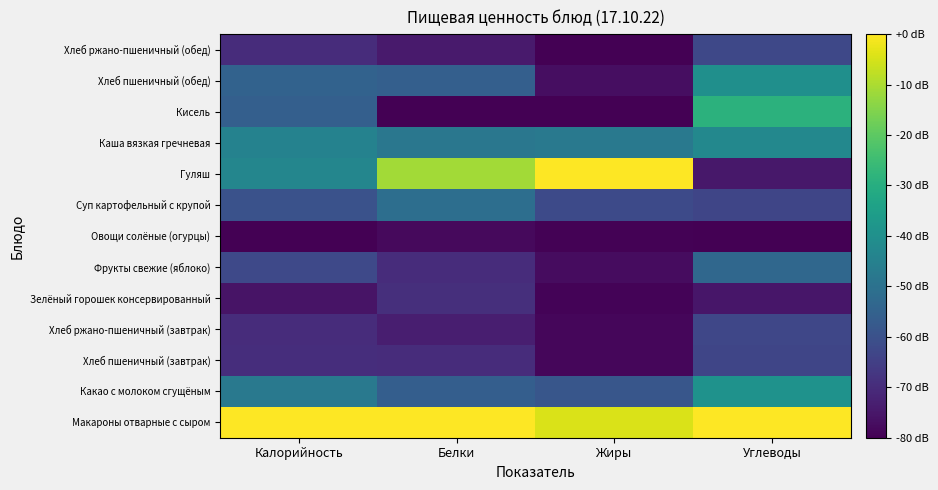

Reading left to right, extract all data points from this chart.

Макароны отварные с сыром: Калорийность=0.0	Белки=0.0	Жиры=-4.5	Углеводы=0.0
Какао с молоком сгущёным: Калорийность=-47.7	Белки=-56.1	Жиры=-58.7	Углеводы=-39.1
Хлеб пшеничный (завтрак): Калорийность=-69.6	Белки=-69.9	Жиры=-78.7	Углеводы=-63.4
Хлеб ржано-пшеничный (завтрак): Калорийность=-69.9	Белки=-73.2	Жиры=-78.6	Углеводы=-63.0
Зелёный горошек консервированный: Калорийность=-75.9	Белки=-69.1	Жиры=-79.4	Углеводы=-75.2
Фрукты свежие (яблоко): Калорийность=-62.3	Белки=-69.8	Жиры=-77.4	Углеводы=-53.2
Овощи солёные (огурцы): Калорийность=-80.0	Белки=-77.8	Жиры=-79.6	Углеводы=-80.0
Суп картофельный с крупой: Калорийность=-59.7	Белки=-51.0	Жиры=-62.0	Углеводы=-63.2
Гуляш: Калорийность=-43.3	Белки=-11.2	Жиры=0.0	Углеводы=-74.8
Каша вязкая гречневая: Калорийность=-44.7	Белки=-48.4	Жиры=-47.6	Углеводы=-42.6
Кисель: Калорийность=-55.7	Белки=-80.0	Жиры=-80.0	Углеводы=-28.6
Хлеб пшеничный (обед): Калорийность=-54.7	Белки=-55.7	Жиры=-77.1	Углеводы=-40.2
Хлеб ржано-пшеничный (обед): Калорийность=-69.9	Белки=-74.1	Жиры=-80.0	Углеводы=-62.8